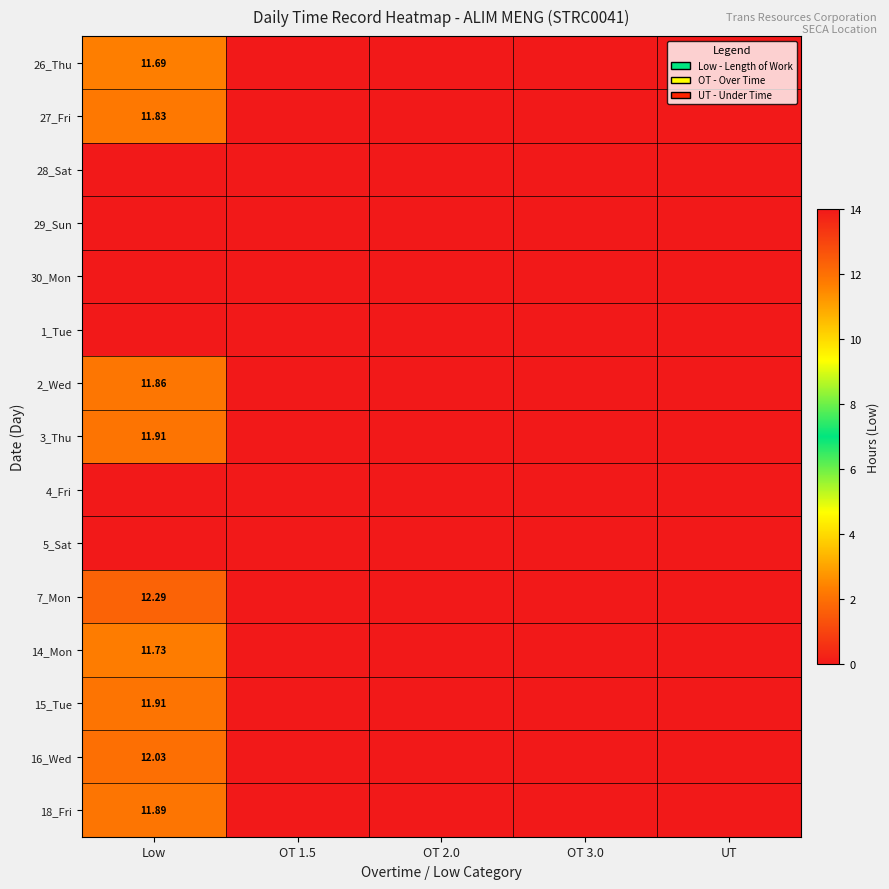

At Low, list the series in order from largest to smallest.

7_Mon, 16_Wed, 3_Thu, 15_Tue, 18_Fri, 2_Wed, 27_Fri, 14_Mon, 26_Thu, 28_Sat, 29_Sun, 30_Mon, 1_Tue, 4_Fri, 5_Sat